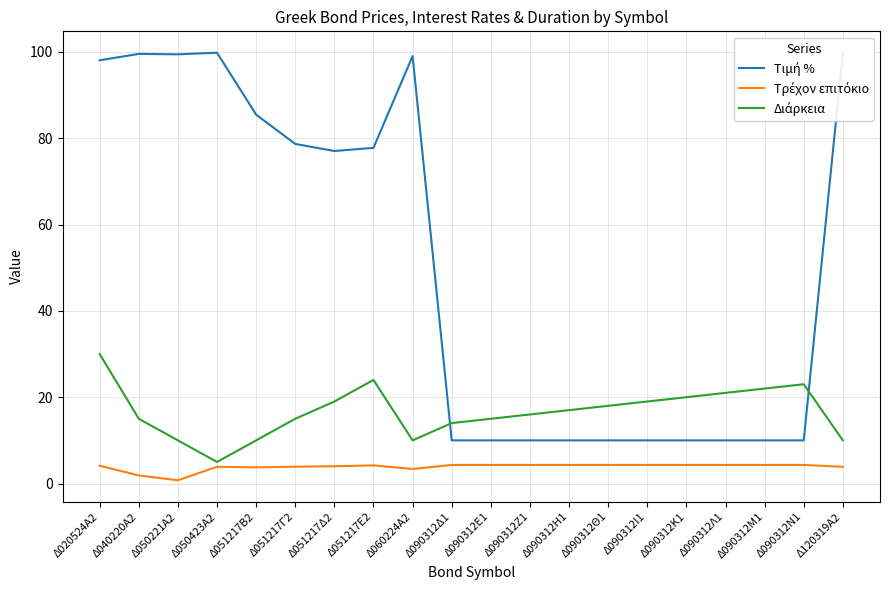

What is the maximum value shown in the chart?

99.8